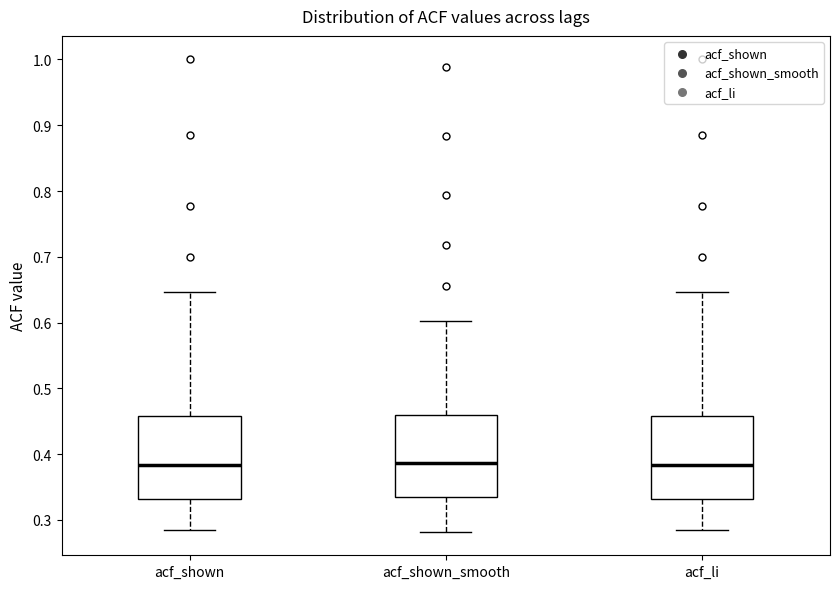

Reading left to right, transcribe this box plot: for each box, give where its median line is, the range the box spans, and where its two whiskers end, as read against the y-axis. The values are not printed on the chart, so give them approximately, as read against the axis.

acf_shown: median 0.38, box 0.33 to 0.46, whiskers 0.29 to 0.65
acf_shown_smooth: median 0.39, box 0.33 to 0.46, whiskers 0.28 to 0.60
acf_li: median 0.38, box 0.33 to 0.46, whiskers 0.28 to 0.65